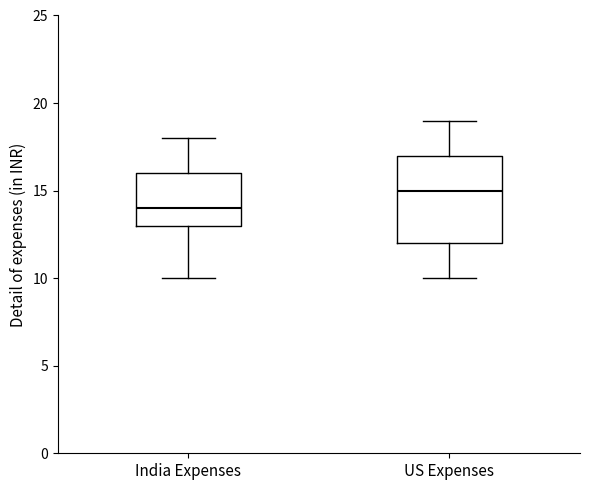

Which box is the tallest, from its lower edge to its upper edge?

US Expenses